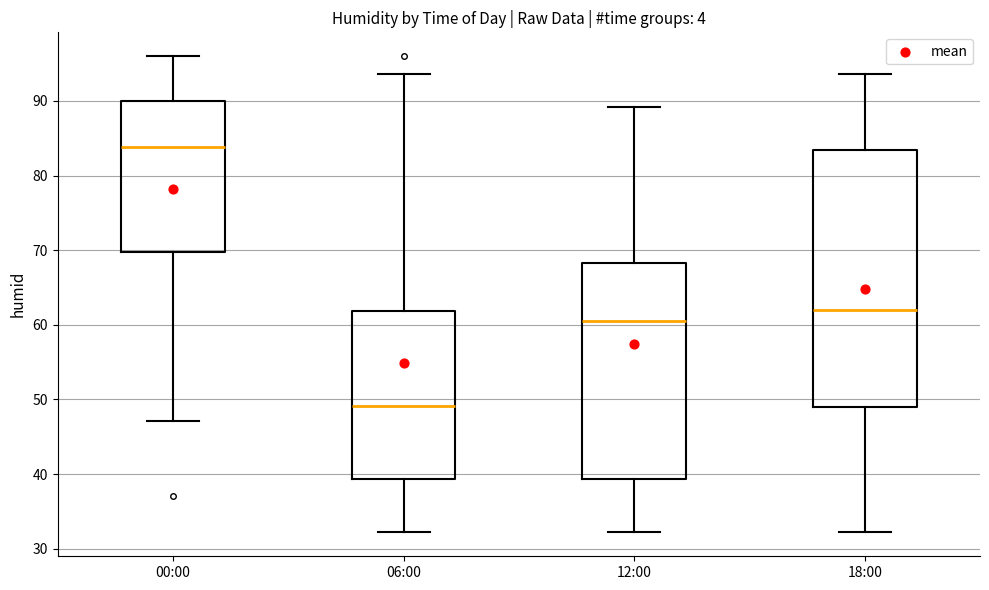

Where does the lower whisker of the box for 18:00 end on the y-axis? The values are not printed on the chart, so give them approximately, as read against the axis.

32